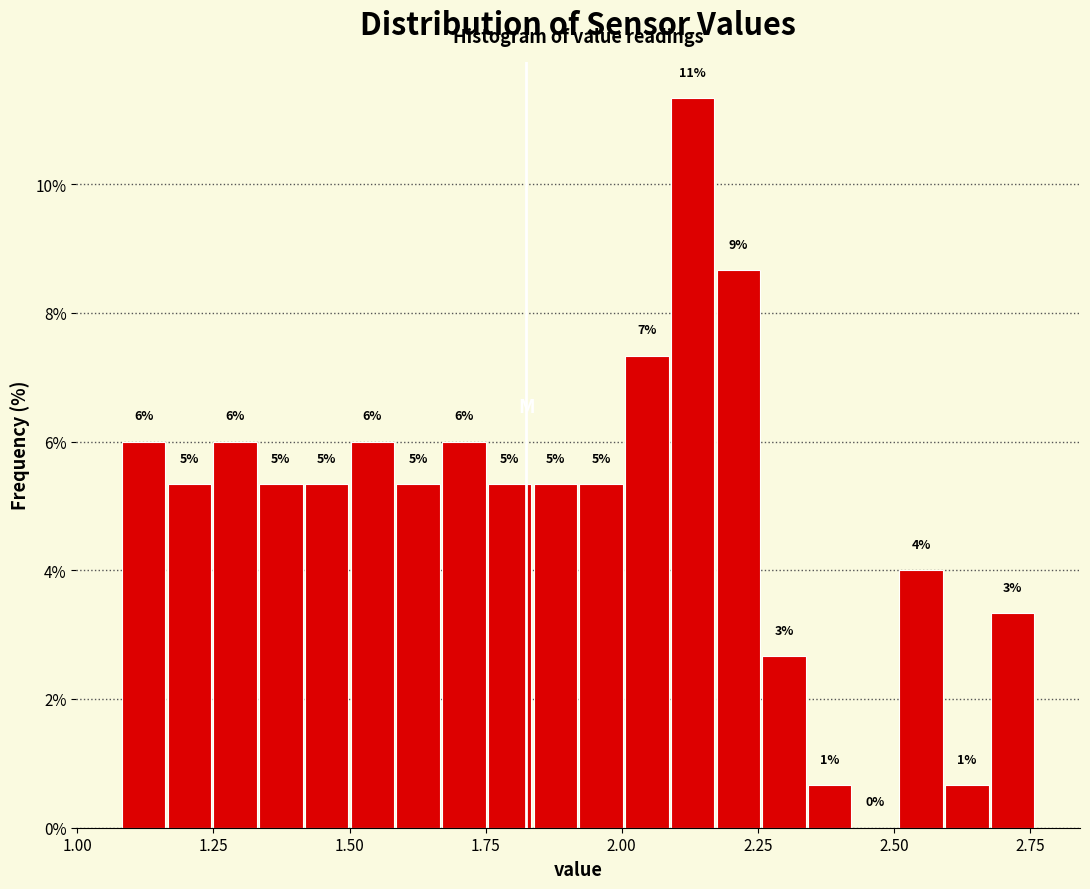

Read against the x-axis, roughly where is the centre of the tallest bar?

2.15